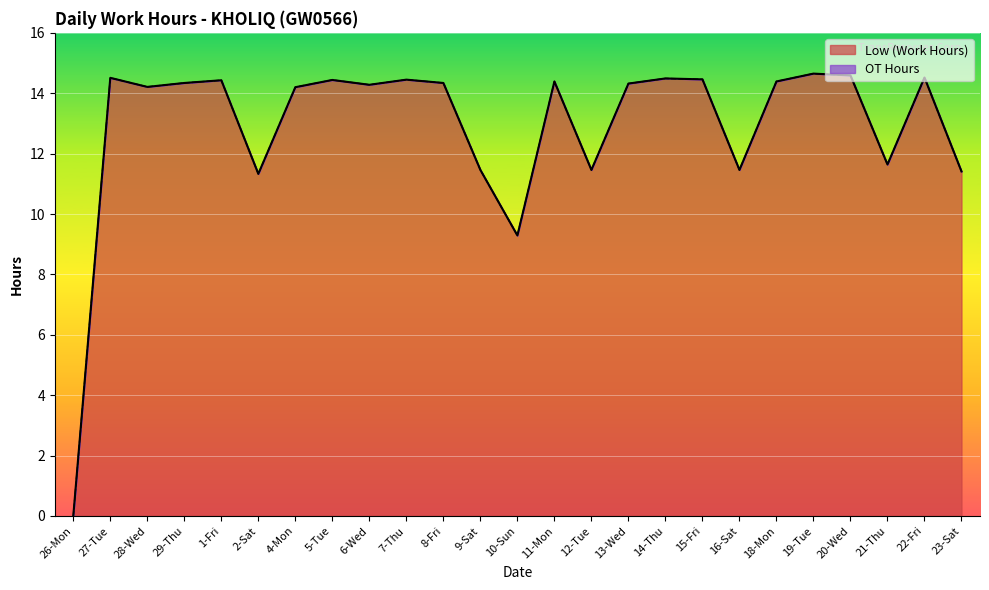

Reading left to right, transcribe all the data shown in this chart.

0.0	14.5	14.2	14.3	14.4	11.3	14.2	14.4	14.3	14.4	14.3	11.5	9.3	14.4	11.5	14.3	14.5	14.5	11.5	14.4	14.7	14.6	11.6	14.5	11.4